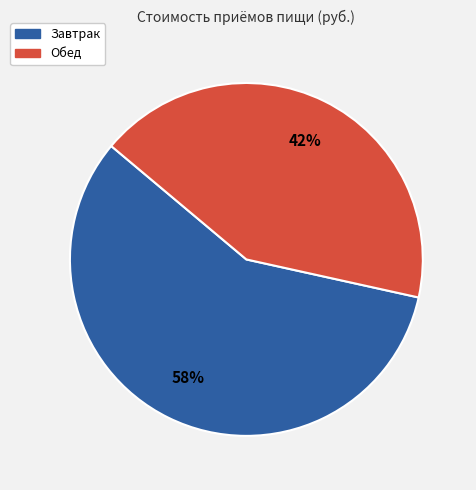

To the nearest percent, what is the average slice percentage?

50%